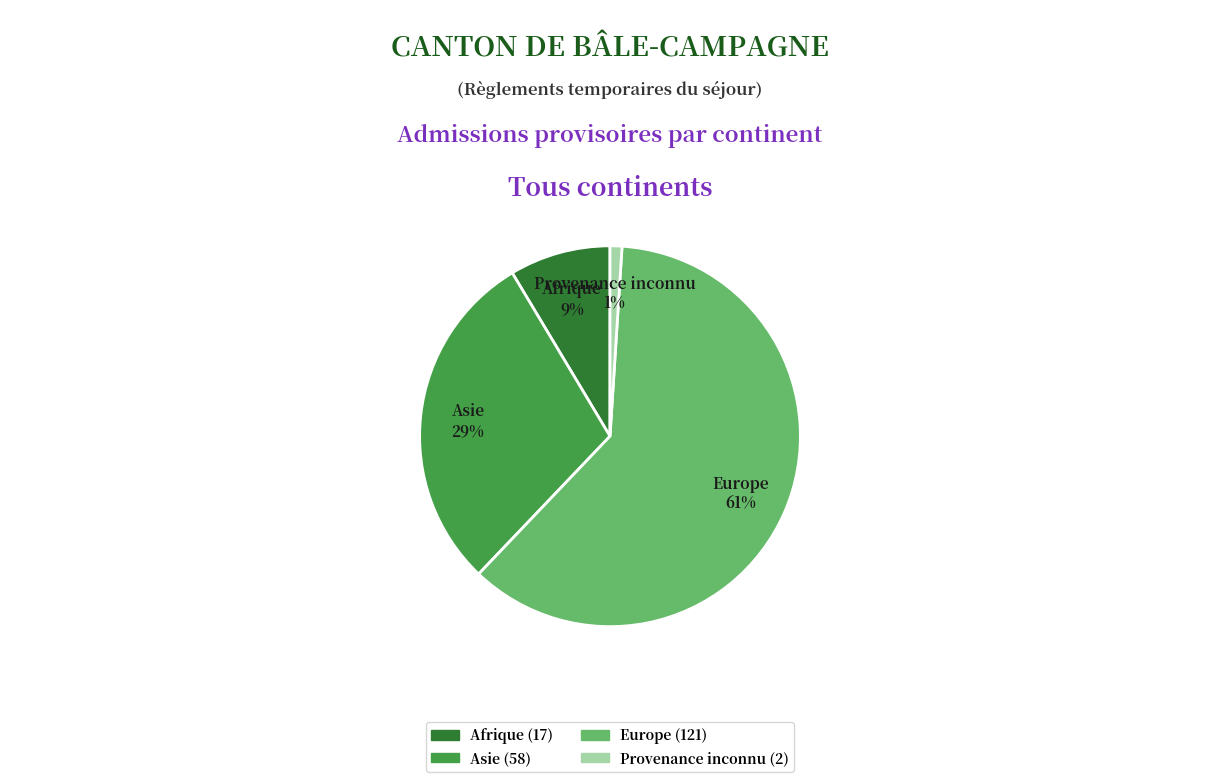

Combined, do Asie and Provenance inconnu account for over 50%?

No